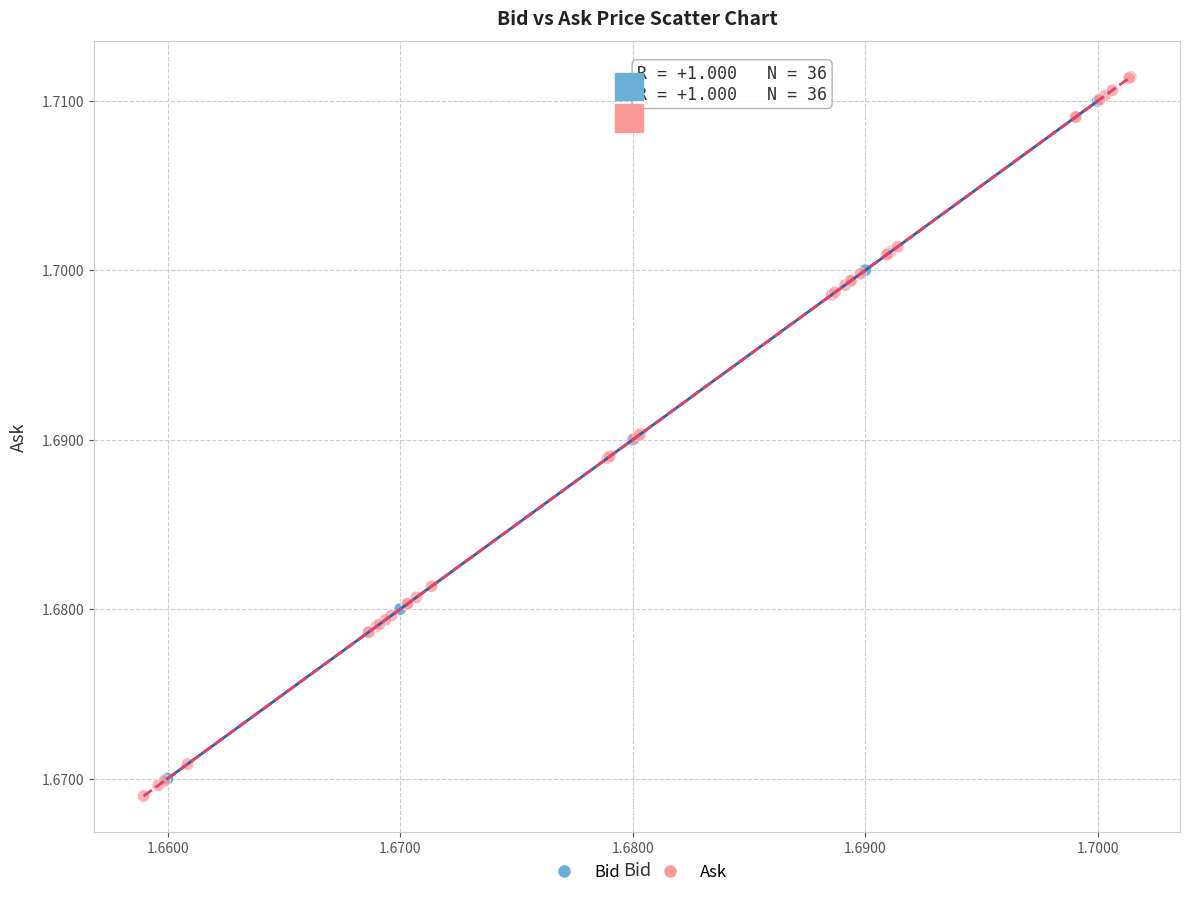

What are all the series names shown in the legend?

Bid, Ask